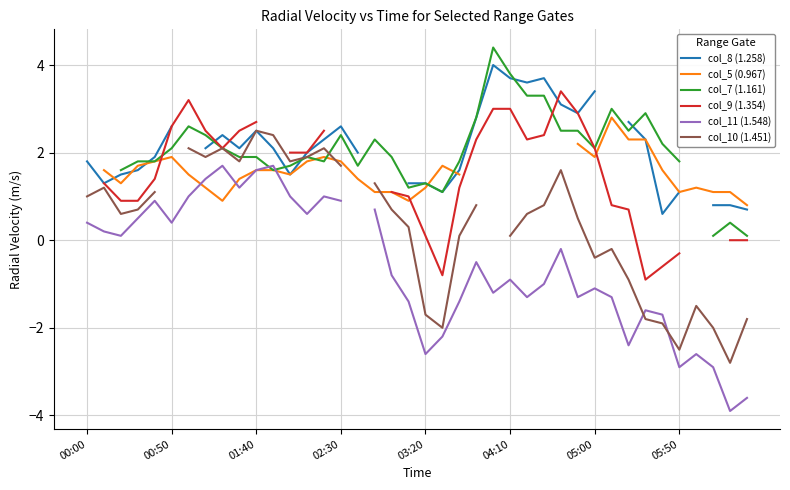

What is the lowest value of the col_8 (1.258) series?

0.6